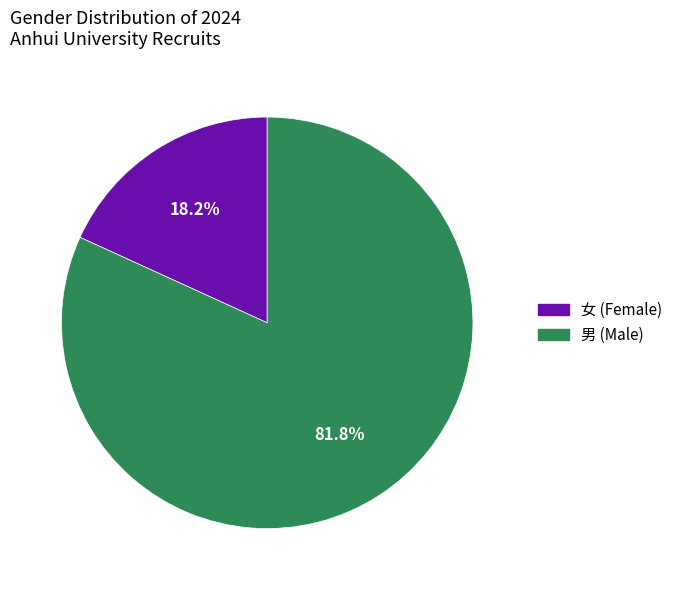

Count the number of slices in the pie.

2